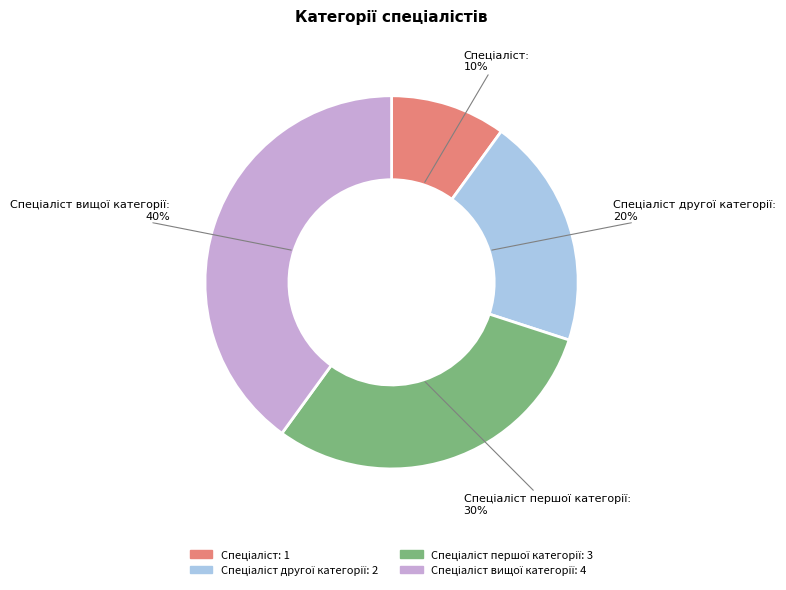

To the nearest percent, what is the difference between the largest and smallest slice percentages?

30%